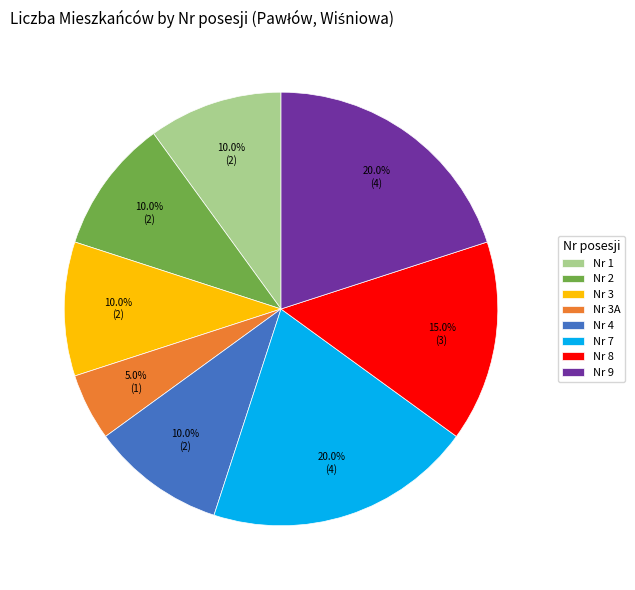

Which slice is the smallest?

Nr 3A